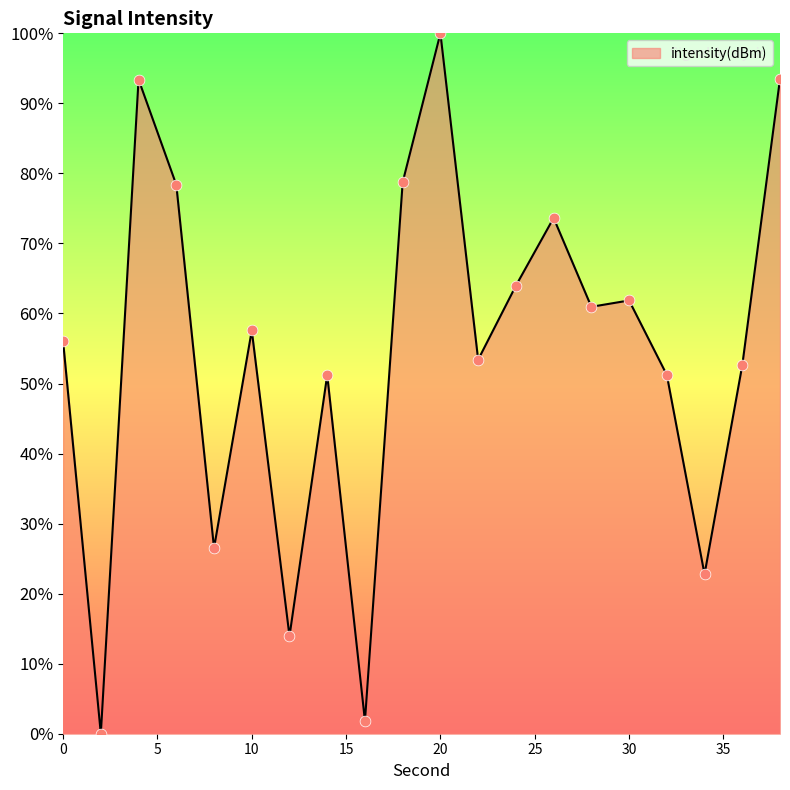

What is the maximum value shown in the chart?

100.0